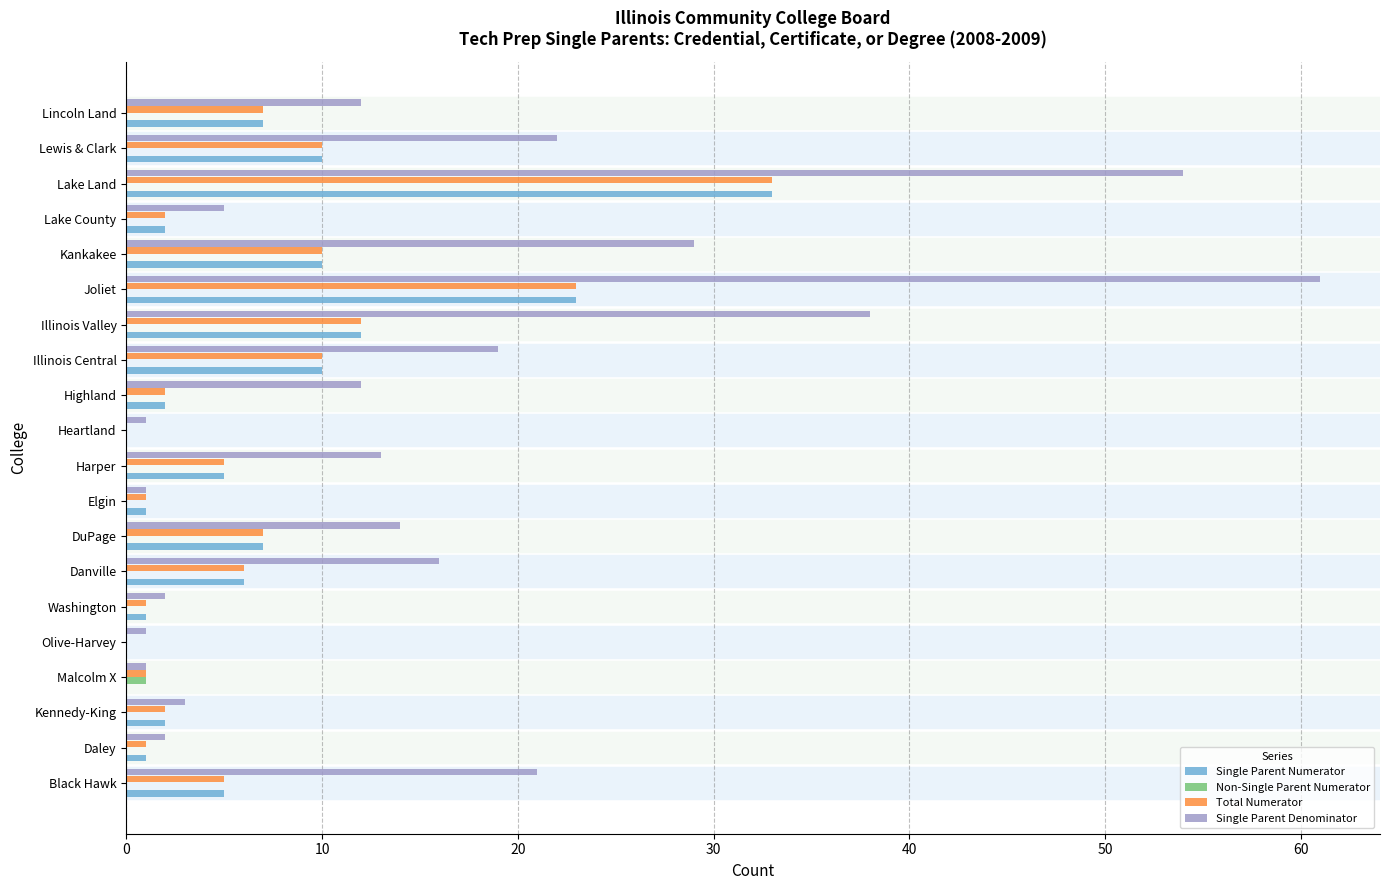

True or false: Single Parent Denominator has a value of 13 at Harper.

True